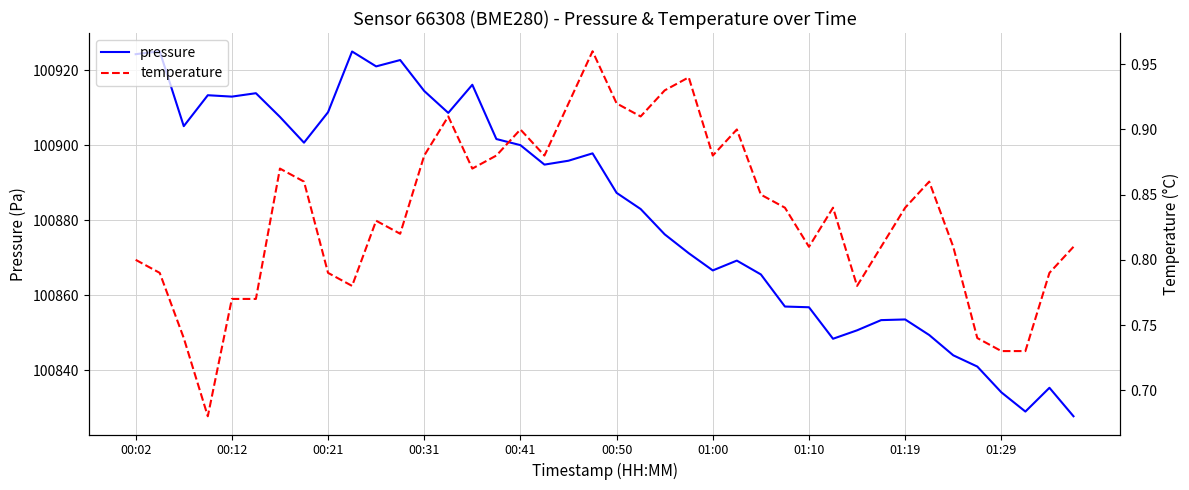

What is the greatest value displayed?

100925.1